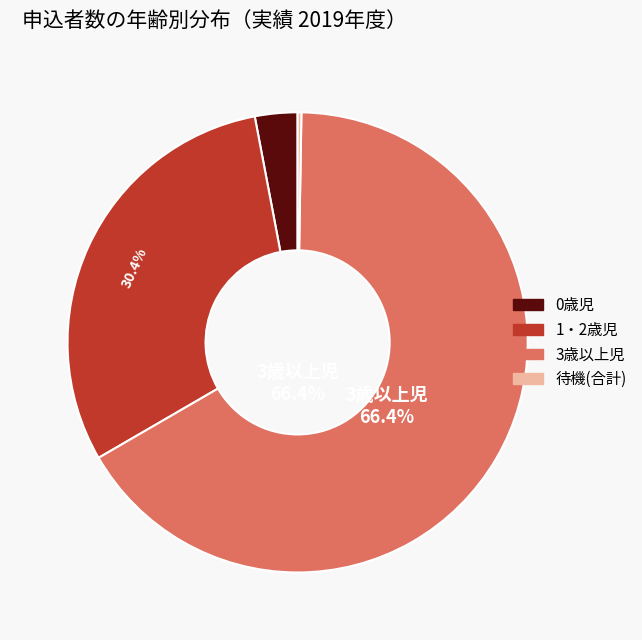

Is there a majority slice in this chart?

Yes